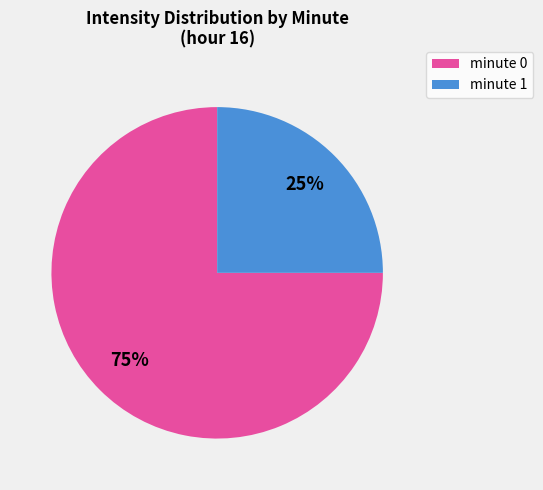

Which slice is the smallest?

minute 1